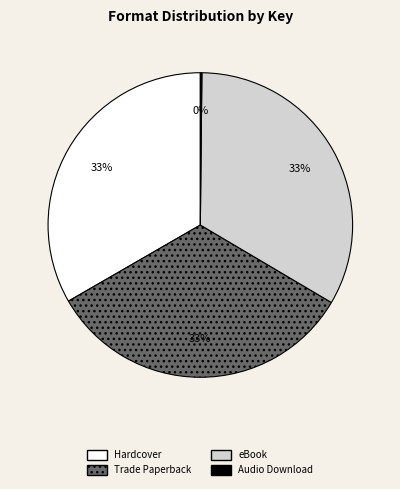

To the nearest percent, what is the average slice percentage?

25%